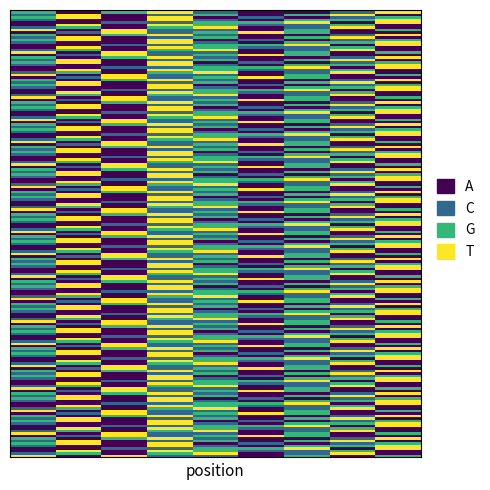

At how many categories does at least one series exceed 1?

9